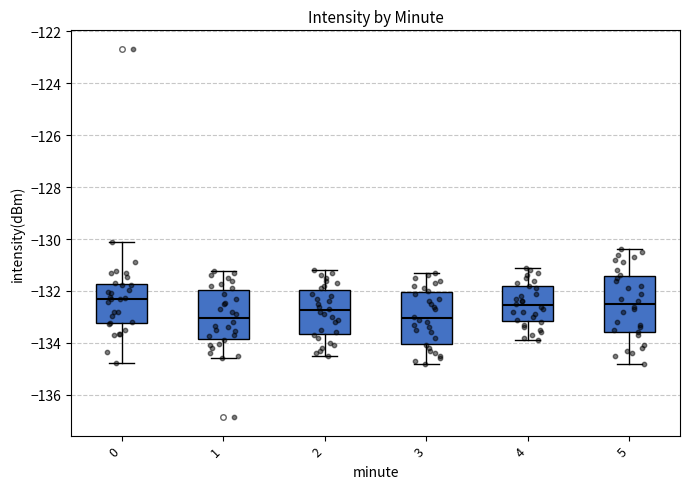

Reading left to right, transcribe this box plot: for each box, give where its median line is, the range the box spans, and where its two whiskers end, as read against the y-axis. The values are not printed on the chart, so give them approximately, as read against the axis.

0: median -132.2, box -133.2 to -131.8, whiskers -134.8 to -130.2
1: median -133.0, box -133.8 to -132.0, whiskers -134.6 to -131.2
2: median -132.8, box -133.6 to -132.0, whiskers -134.4 to -131.2
3: median -133.0, box -134.0 to -132.0, whiskers -134.8 to -131.2
4: median -132.6, box -133.2 to -131.8, whiskers -133.8 to -131.0
5: median -132.4, box -133.6 to -131.4, whiskers -134.8 to -130.4